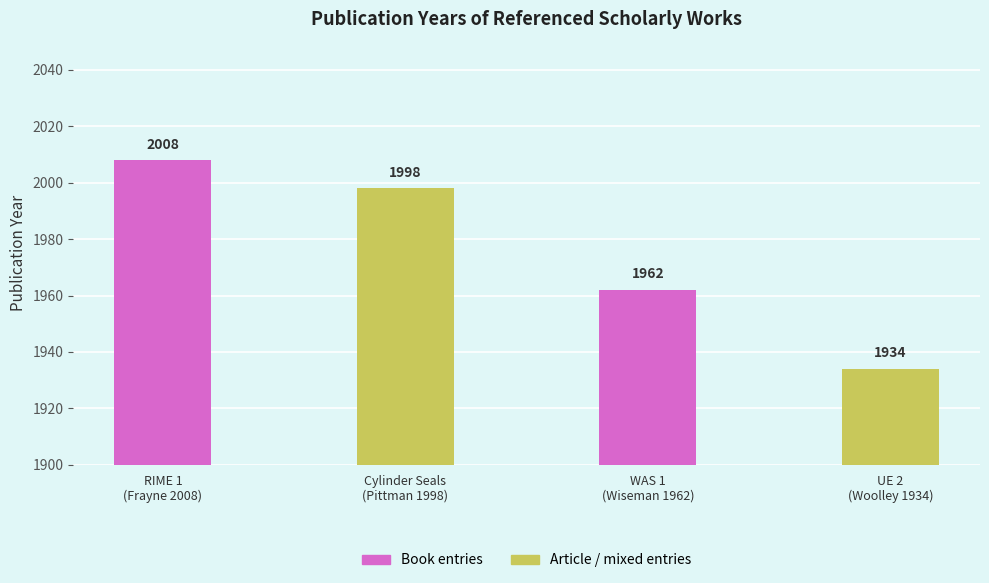

What is the average value?

1976